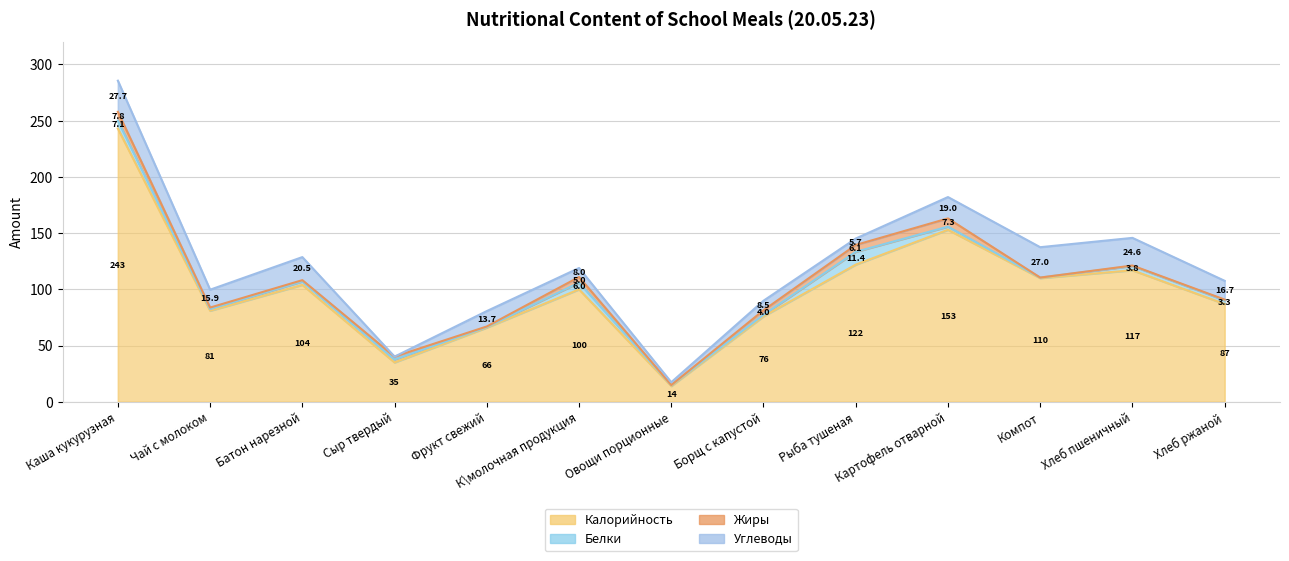

What is the difference between the second highest and minimum values in the Жиры series?

7.3